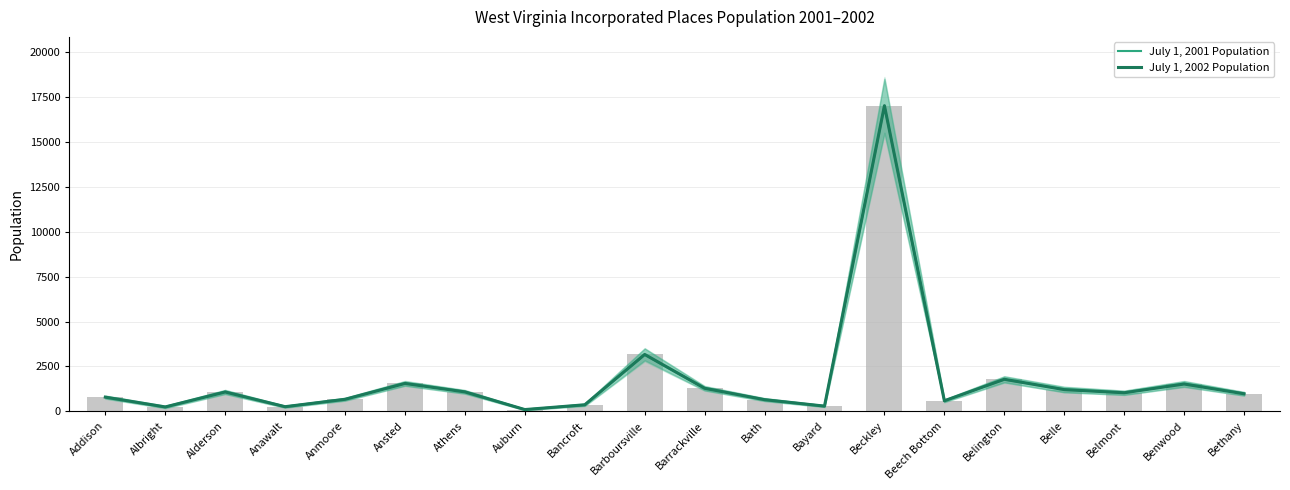

What are all the series names shown in the legend?

July 1, 2001 Population, July 1, 2002 Population